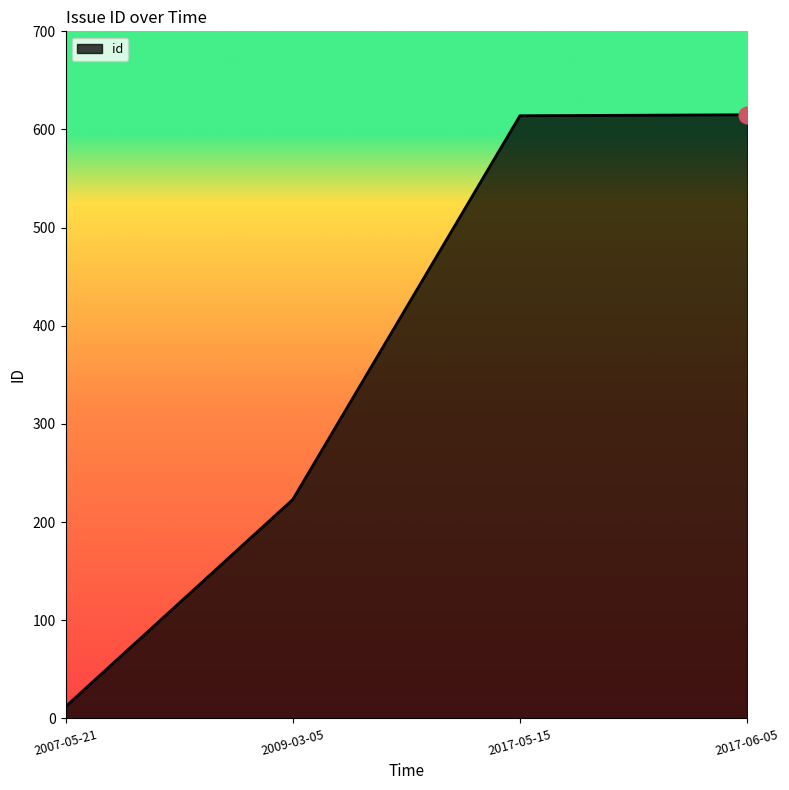

What is the change in value from 2009-03-05 to 2017-06-05?

+392